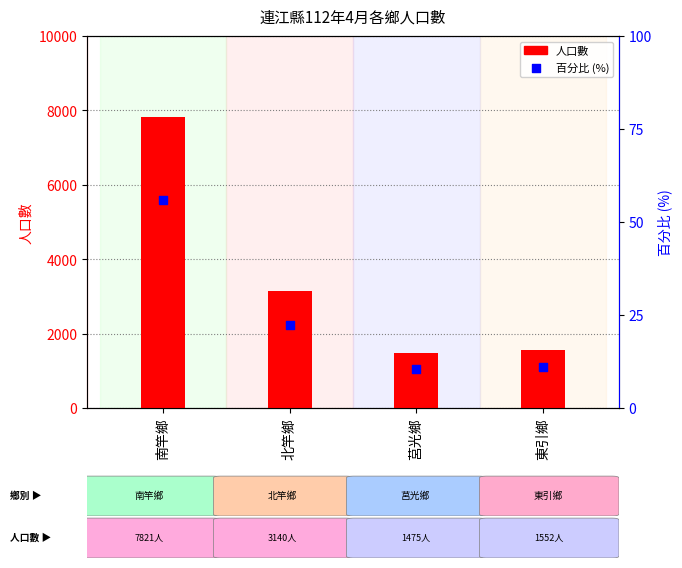

Is the value of 人口數 at 北竿鄉 greater than the value of 百分比 at 南竿鄉?

Yes